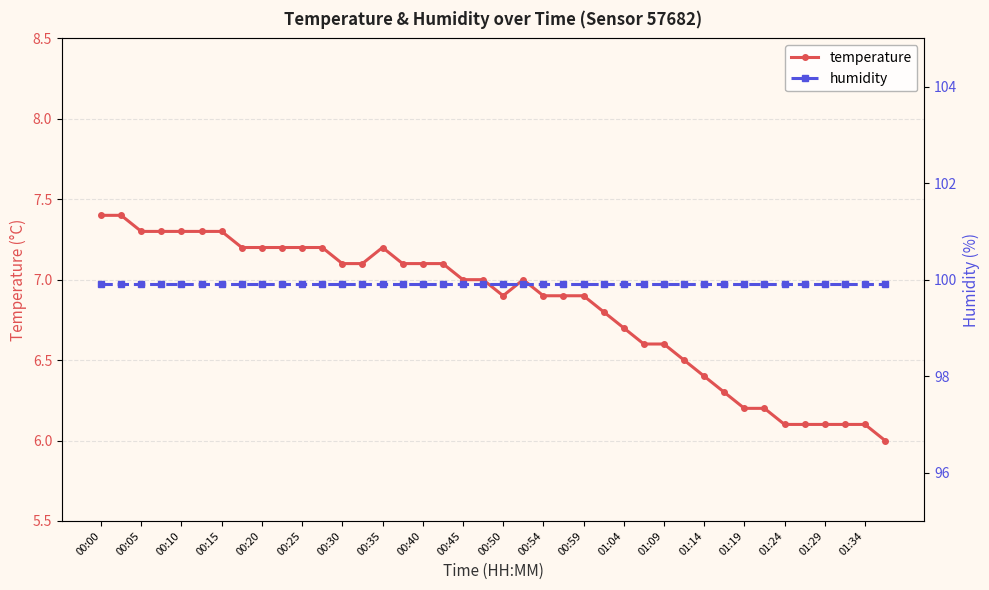

Which category has the lowest value in the humidity series?

00:00